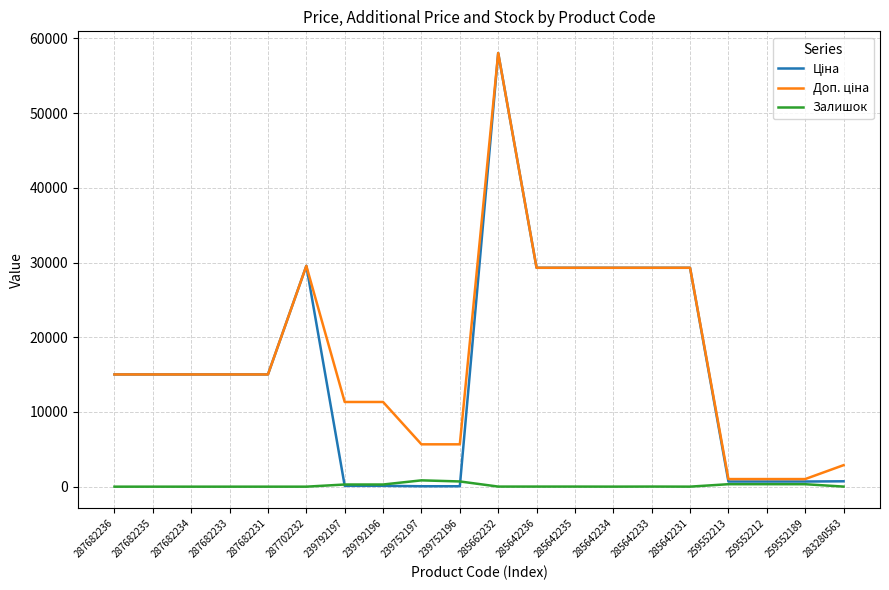

Is it true that Залишок equals 12.0 at 285662232?

True